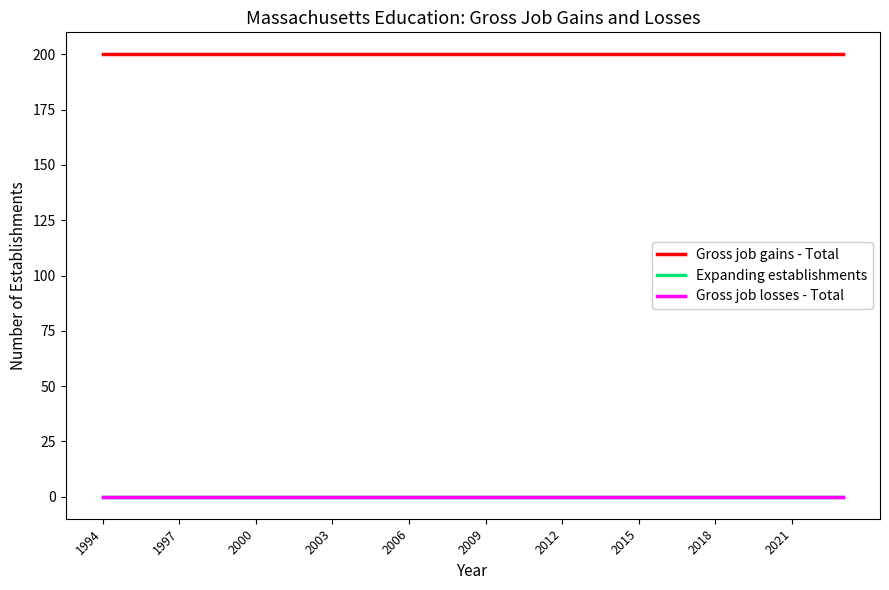

True or false: Gross job losses - Total and Gross job gains - Total intersect in this chart.

False